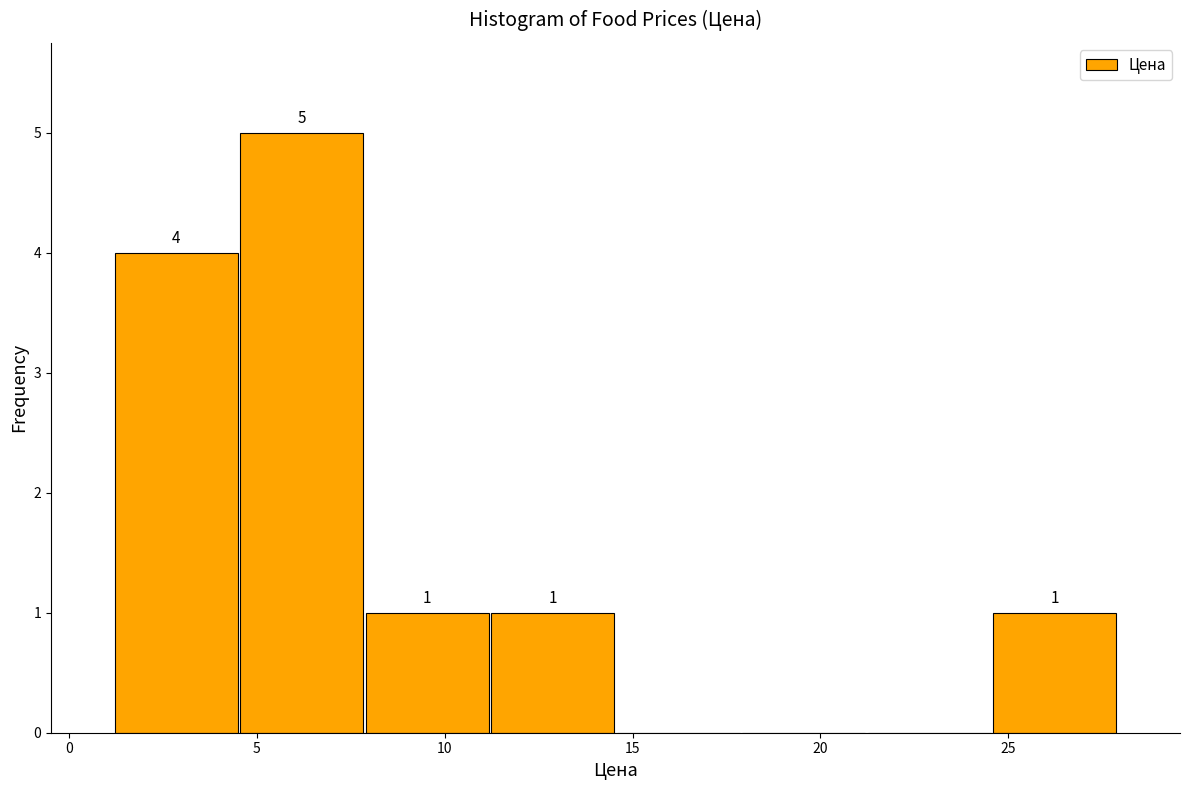

Which range on the x-axis has the tallest bar?

4.5 to 8.0